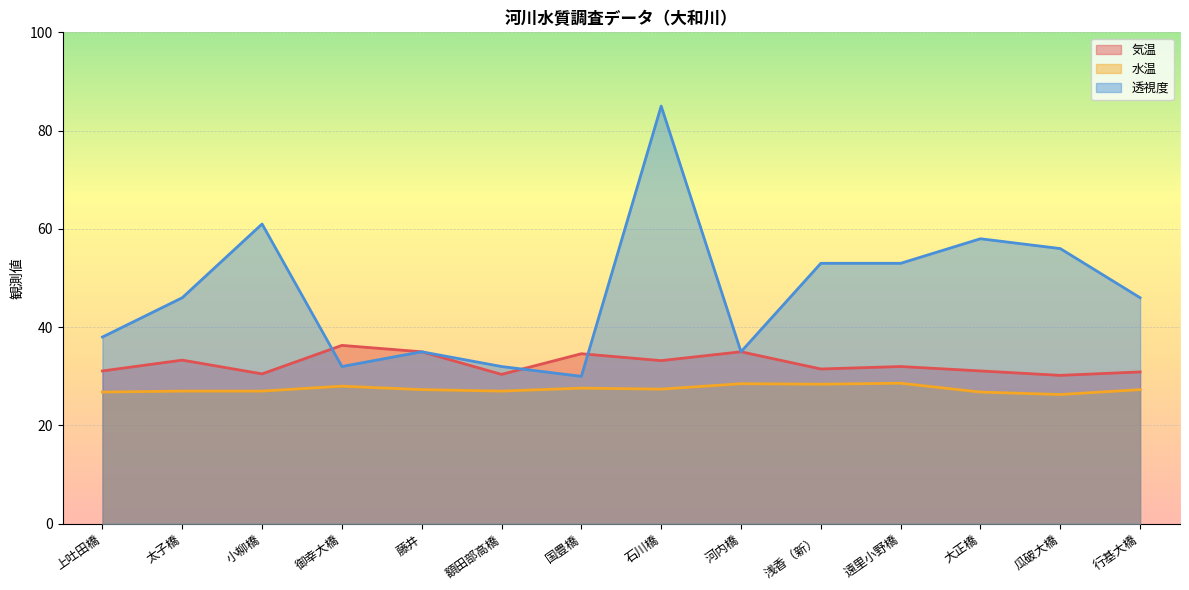

What is the minimum value for 透視度?

30.0